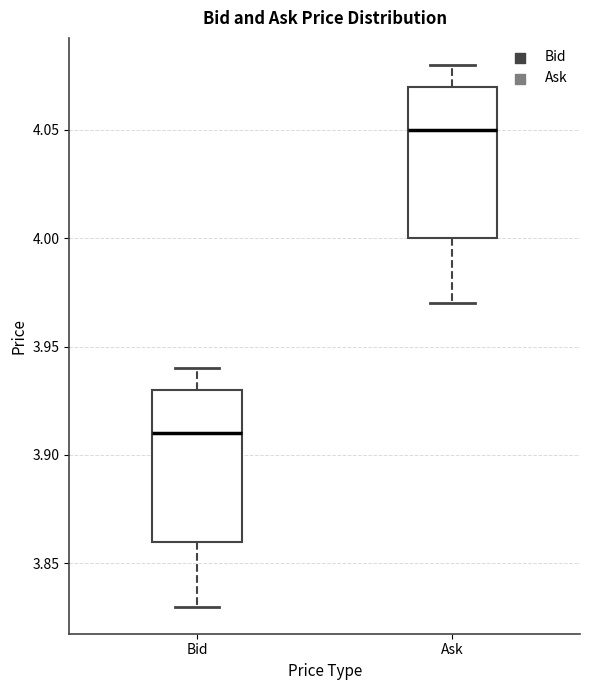

Where is the upper edge of the box for Ask on the y-axis? The values are not printed on the chart, so give them approximately, as read against the axis.

4.07